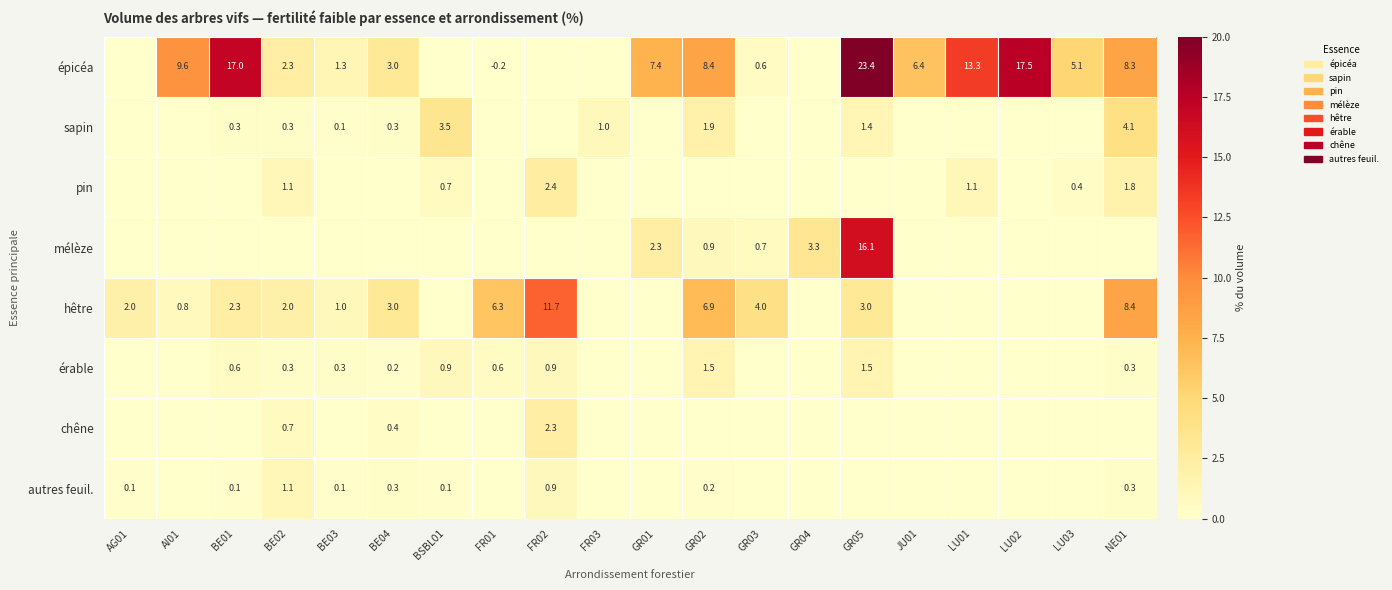

How many series are shown in this chart?

8